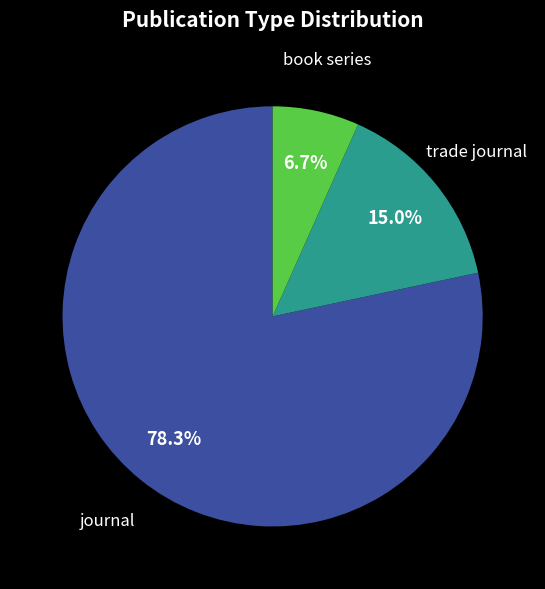

To the nearest percent, what portion does book series represent?

7%